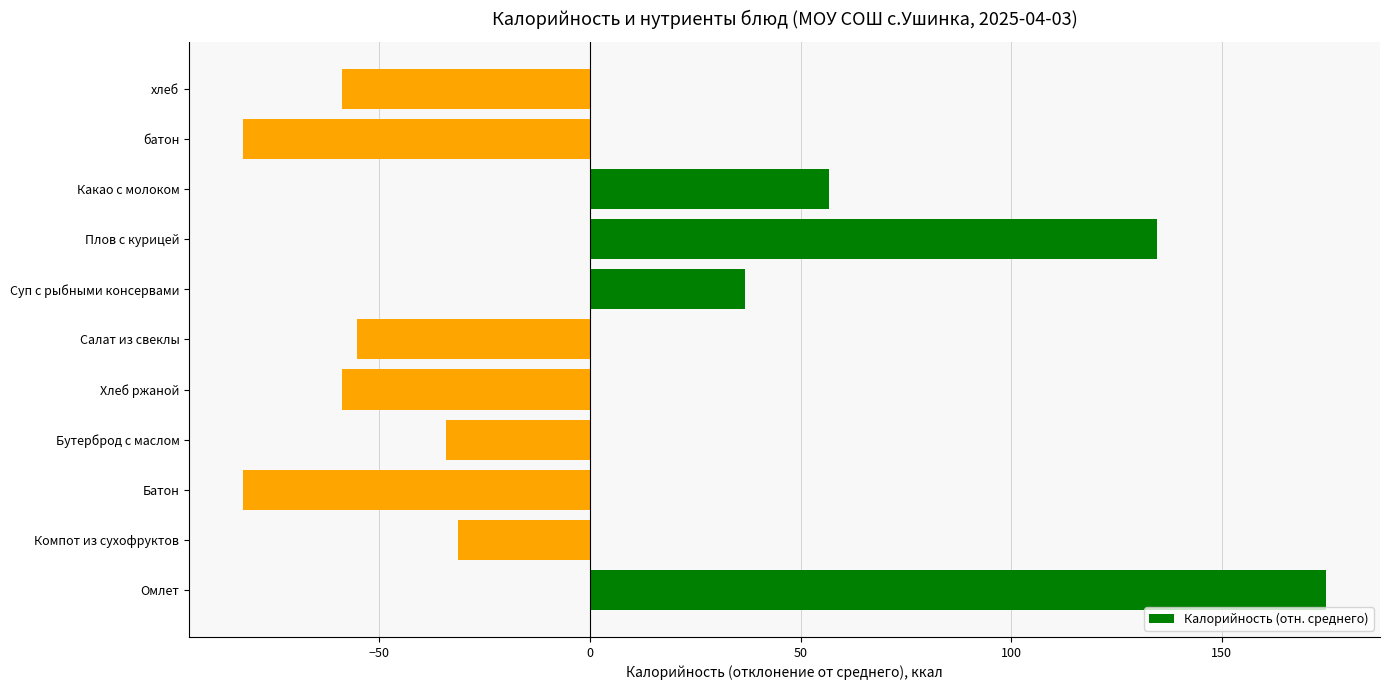

The value at батон is -45.4. True or false?

False